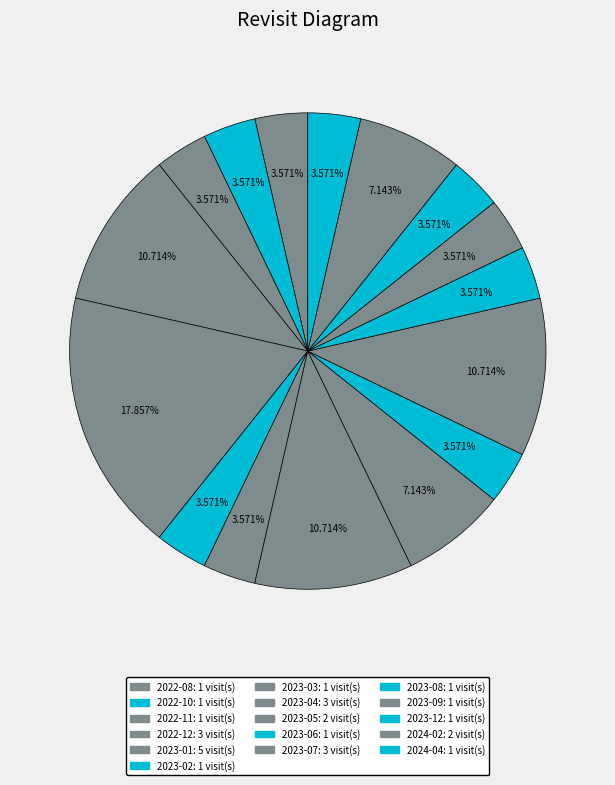

Is there any slice that represents more than half of the pie?

No